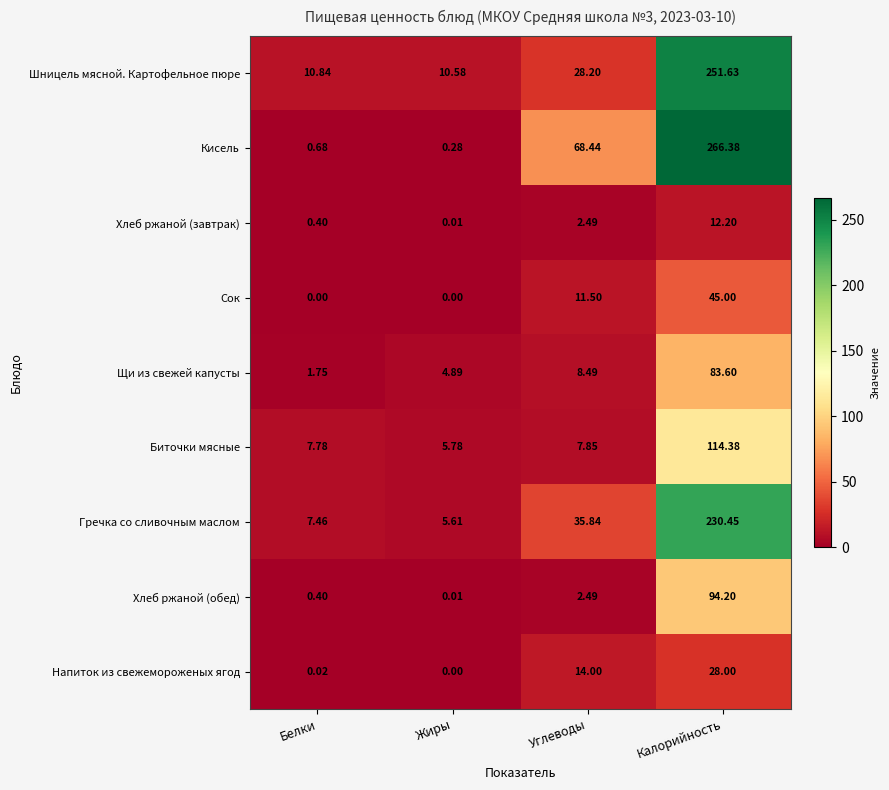

Between Белки and Калорийность, which series saw the biggest shift?

Кисель